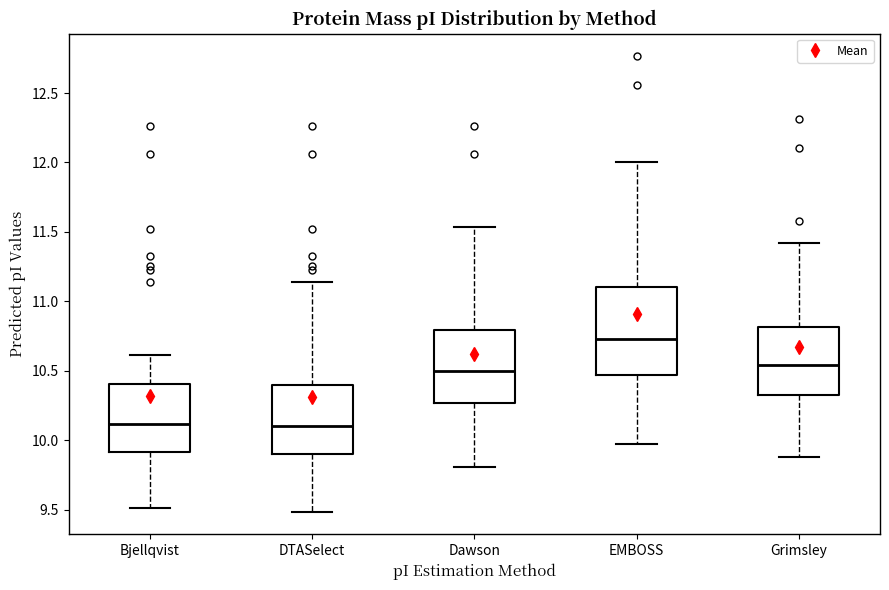

Reading left to right, read every box against the y-axis: the position of its median line, the range the box covers, and the ends of its whiskers. The values are not printed on the chart, so give them approximately, as read against the axis.

Bjellqvist: median 10.10, box 9.90 to 10.40, whiskers 9.50 to 10.60
DTASelect: median 10.10, box 9.90 to 10.40, whiskers 9.50 to 11.15
Dawson: median 10.50, box 10.25 to 10.80, whiskers 9.80 to 11.55
EMBOSS: median 10.75, box 10.45 to 11.10, whiskers 9.95 to 12.00
Grimsley: median 10.55, box 10.35 to 10.80, whiskers 9.90 to 11.40